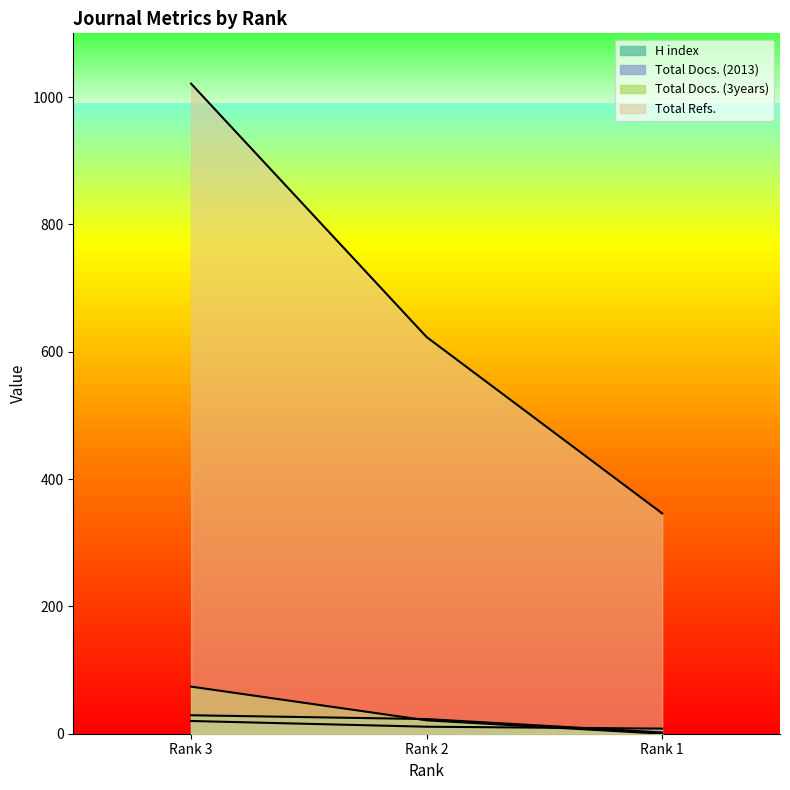

Rank the series by their maximum value, from lowest to highest.

Total Docs. (2013), H index, Total Docs. (3years), Total Refs.